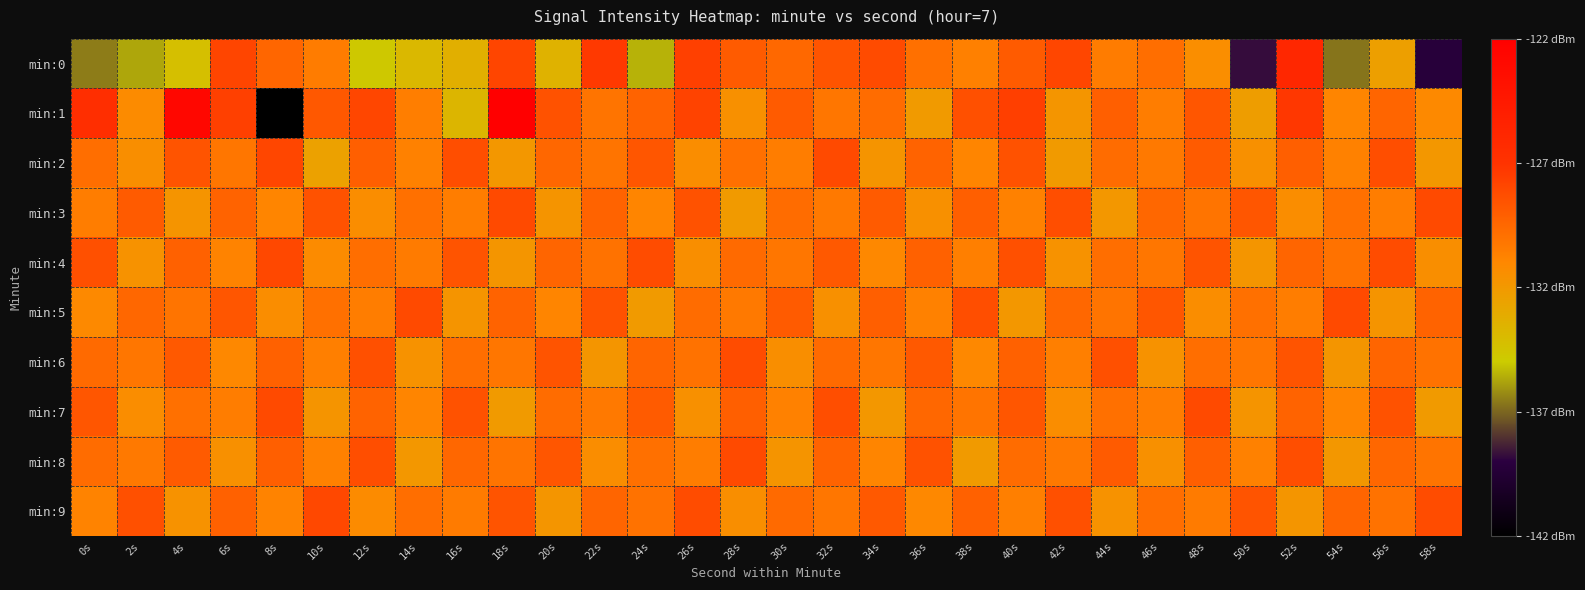

Reading left to right, extract all data points from this chart.

min:0: 0s=-136.5	2s=-135.7	4s=-134.3	6s=-127.9	8s=-129.4	10s=-130.5	12s=-134.8	14s=-133.8	16s=-133.3	18s=-127.9	20s=-133.5	22s=-127.3	24s=-135.5	26s=-127.7	28s=-128.9	30s=-129.5	32s=-128.6	34s=-128.1	36s=-129.9	38s=-130.6	40s=-128.9	42s=-127.9	44s=-130.5	46s=-129.8	48s=-131.4	50s=-138.7	52s=-125.9	54s=-136.7	56s=-132.4	58s=-139.3
min:1: 0s=-126.6	2s=-131.2	4s=-122.7	6s=-127.6	8s=-142.1	10s=-128.8	12s=-127.9	14s=-130.5	16s=-133.7	18s=-122.0	20s=-128.5	22s=-130.1	24s=-129.3	26s=-127.8	28s=-131.5	30s=-128.9	32s=-130.2	34s=-129.7	36s=-132.1	38s=-128.4	40s=-127.6	42s=-131.8	44s=-129.1	46s=-130.5	48s=-128.7	50s=-132.3	52s=-127.2	54s=-130.9	56s=-129.4	58s=-131.1
min:2: 0s=-129.8	2s=-131.4	4s=-128.6	6s=-130.2	8s=-127.9	10s=-132.5	12s=-129.1	14s=-130.7	16s=-128.3	18s=-131.9	20s=-129.5	22s=-130.1	24s=-128.7	26s=-131.3	28s=-129.9	30s=-130.5	32s=-128.1	34s=-131.7	36s=-129.3	38s=-130.9	40s=-128.5	42s=-132.1	44s=-129.7	46s=-130.3	48s=-128.9	50s=-131.5	52s=-129.1	54s=-130.7	56s=-128.3	58s=-131.9
min:3: 0s=-130.5	2s=-128.9	4s=-131.7	6s=-129.3	8s=-130.9	10s=-128.5	12s=-131.3	14s=-129.9	16s=-130.5	18s=-128.1	20s=-131.7	22s=-129.3	24s=-130.9	26s=-128.5	28s=-132.1	30s=-129.7	32s=-130.3	34s=-128.9	36s=-131.5	38s=-129.1	40s=-130.7	42s=-128.3	44s=-131.9	46s=-129.5	48s=-130.1	50s=-128.7	52s=-131.3	54s=-129.9	56s=-130.5	58s=-128.1
min:4: 0s=-128.4	2s=-131.6	4s=-129.2	6s=-130.8	8s=-128.0	10s=-131.2	12s=-129.8	14s=-130.4	16s=-128.6	18s=-131.8	20s=-129.4	22s=-130.0	24s=-128.2	26s=-131.4	28s=-129.6	30s=-130.2	32s=-128.8	34s=-131.0	36s=-129.2	38s=-130.6	40s=-128.4	42s=-131.6	44s=-129.8	46s=-130.2	48s=-128.6	50s=-131.8	52s=-129.4	54s=-130.0	56s=-128.2	58s=-131.4
min:5: 0s=-131.1	2s=-129.5	4s=-130.1	6s=-128.7	8s=-131.3	10s=-129.9	12s=-130.5	14s=-128.1	16s=-131.7	18s=-129.3	20s=-130.9	22s=-128.5	24s=-132.1	26s=-129.7	28s=-130.3	30s=-128.9	32s=-131.5	34s=-129.1	36s=-130.7	38s=-128.3	40s=-131.9	42s=-129.5	44s=-130.1	46s=-128.7	48s=-131.3	50s=-129.9	52s=-130.5	54s=-128.1	56s=-131.7	58s=-129.3
min:6: 0s=-129.6	2s=-130.2	4s=-128.8	6s=-131.0	8s=-129.2	10s=-130.6	12s=-128.4	14s=-131.6	16s=-129.8	18s=-130.2	20s=-128.6	22s=-131.8	24s=-129.4	26s=-130.0	28s=-128.2	30s=-131.4	32s=-129.6	34s=-130.2	36s=-128.8	38s=-131.0	40s=-129.2	42s=-130.6	44s=-128.4	46s=-131.6	48s=-129.8	50s=-130.2	52s=-128.6	54s=-131.8	56s=-129.4	58s=-130.0
min:7: 0s=-128.7	2s=-131.3	4s=-129.9	6s=-130.5	8s=-128.1	10s=-131.7	12s=-129.3	14s=-130.9	16s=-128.5	18s=-132.1	20s=-129.7	22s=-130.3	24s=-128.9	26s=-131.5	28s=-129.1	30s=-130.7	32s=-128.3	34s=-131.9	36s=-129.5	38s=-130.1	40s=-128.7	42s=-131.3	44s=-129.9	46s=-130.5	48s=-128.1	50s=-131.7	52s=-129.3	54s=-130.9	56s=-128.5	58s=-132.1
min:8: 0s=-129.7	2s=-130.3	4s=-128.9	6s=-131.5	8s=-129.1	10s=-130.7	12s=-128.3	14s=-131.9	16s=-129.5	18s=-130.1	20s=-128.7	22s=-131.3	24s=-129.9	26s=-130.5	28s=-128.1	30s=-131.7	32s=-129.3	34s=-130.9	36s=-128.5	38s=-132.1	40s=-129.7	42s=-130.3	44s=-128.9	46s=-131.5	48s=-129.1	50s=-130.7	52s=-128.3	54s=-131.9	56s=-129.5	58s=-130.1
min:9: 0s=-130.8	2s=-128.4	4s=-131.6	6s=-129.2	8s=-130.8	10s=-128.0	12s=-131.2	14s=-129.8	16s=-130.4	18s=-128.6	20s=-131.8	22s=-129.4	24s=-130.0	26s=-128.2	28s=-131.4	30s=-129.6	32s=-130.2	34s=-128.8	36s=-131.0	38s=-129.2	40s=-130.6	42s=-128.4	44s=-131.6	46s=-129.8	48s=-130.4	50s=-128.6	52s=-131.8	54s=-129.4	56s=-130.0	58s=-128.2